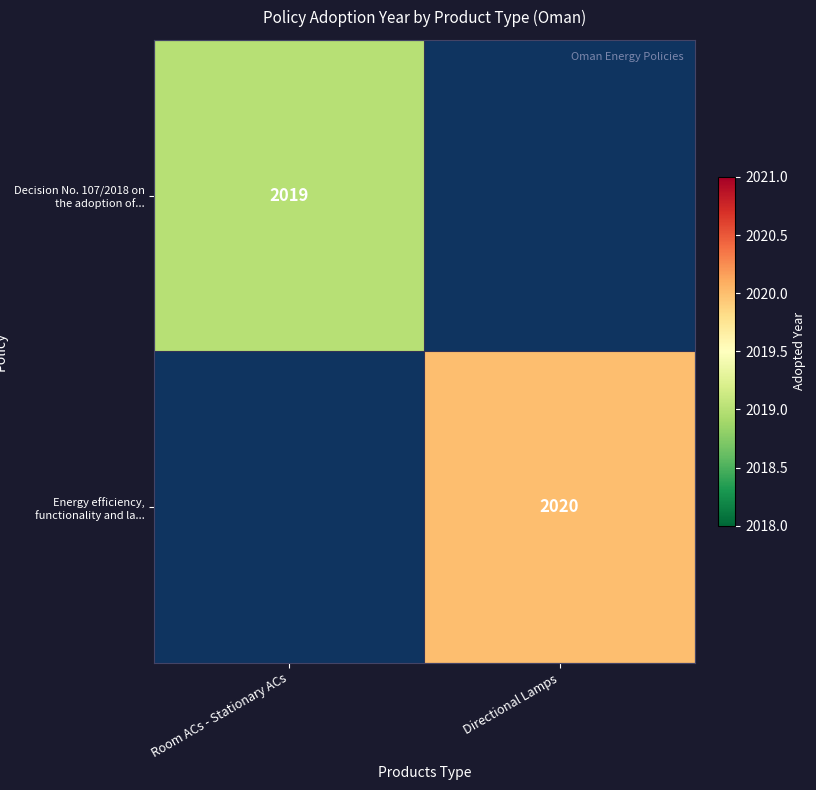

The Decision No. 107/2018 on the adoption of... series shows 2019 at Room ACs - Stationary ACs. True or false?

True